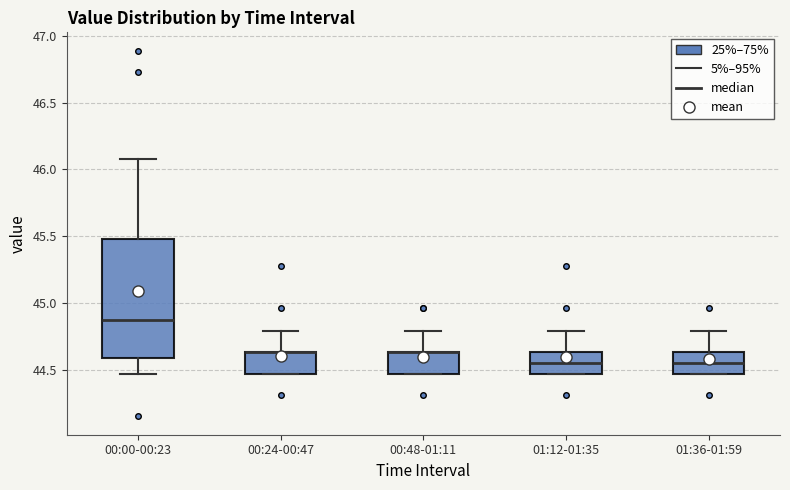

Where is the lower edge of the box for 01:36-01:59 on the y-axis? The values are not printed on the chart, so give them approximately, as read against the axis.

44.45